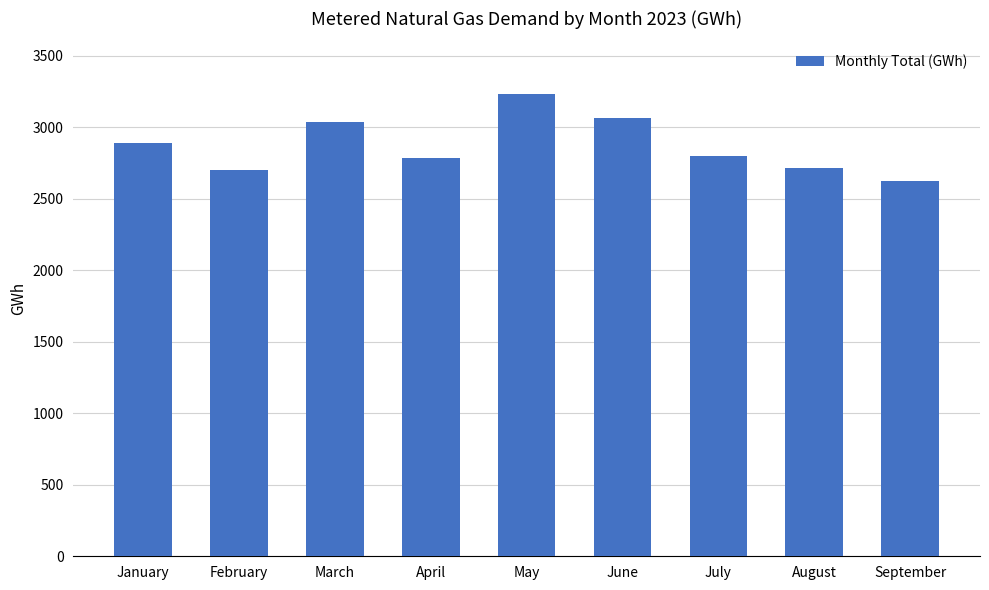

Reading left to right, transcribe all the data shown in this chart.

2888	2698	3035	2784	3230	3066	2799	2715	2625